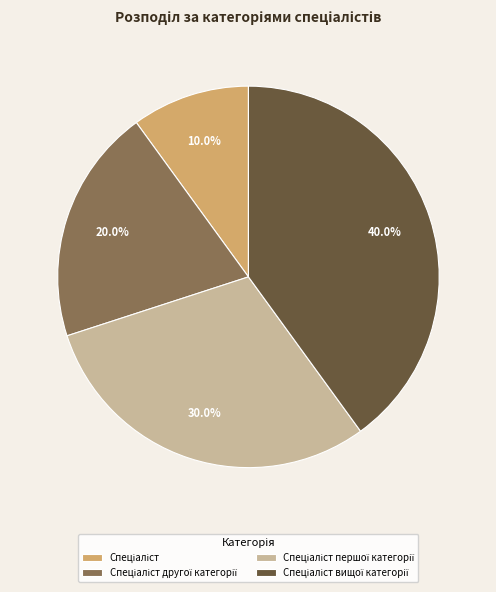

How many segments does this pie chart have?

4